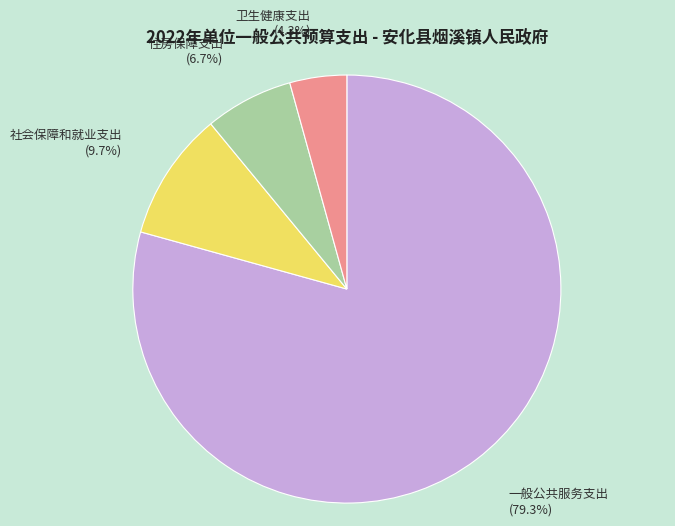

Rank the categories by value from highest to lowest.

一般公共服务支出, 社会保障和就业支出, 住房保障支出, 卫生健康支出